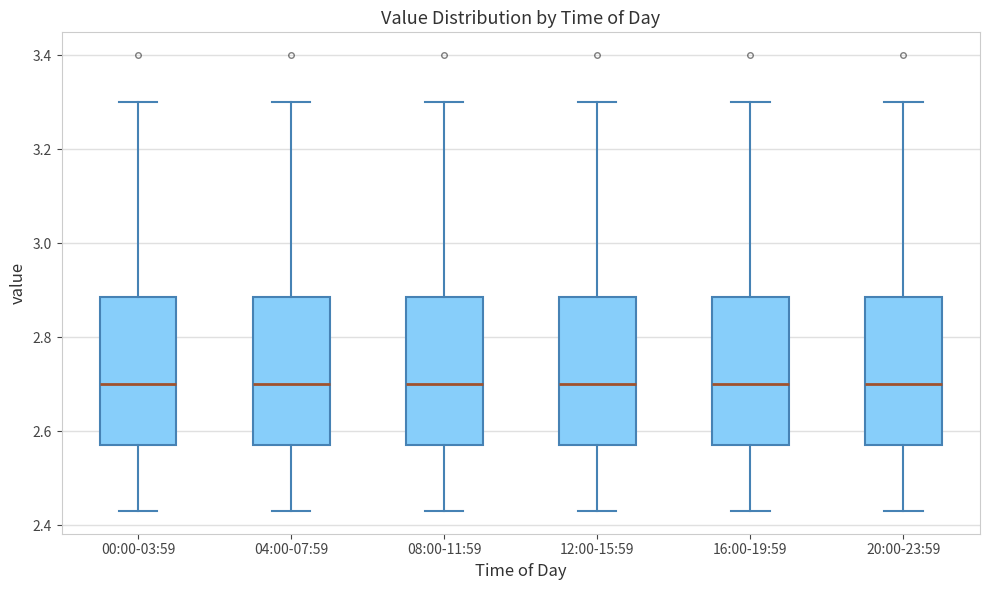

Reading left to right, read every box against the y-axis: the position of its median line, the range the box covers, and the ends of its whiskers. The values are not printed on the chart, so give them approximately, as read against the axis.

00:00-03:59: median 2.70, box 2.58 to 2.88, whiskers 2.44 to 3.30
04:00-07:59: median 2.70, box 2.58 to 2.88, whiskers 2.44 to 3.30
08:00-11:59: median 2.70, box 2.58 to 2.88, whiskers 2.44 to 3.30
12:00-15:59: median 2.70, box 2.58 to 2.88, whiskers 2.44 to 3.30
16:00-19:59: median 2.70, box 2.58 to 2.88, whiskers 2.44 to 3.30
20:00-23:59: median 2.70, box 2.58 to 2.88, whiskers 2.44 to 3.30